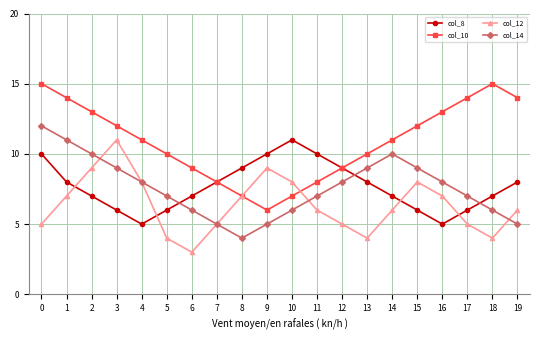

Reading right to left, extract all data points from this chart.

col_8: 8	7	6	5	6	7	8	9	10	11	10	9	8	7	6	5	6	7	8	10
col_10: 14	15	14	13	12	11	10	9	8	7	6	7	8	9	10	11	12	13	14	15
col_12: 6	4	5	7	8	6	4	5	6	8	9	7	5	3	4	8	11	9	7	5
col_14: 5	6	7	8	9	10	9	8	7	6	5	4	5	6	7	8	9	10	11	12